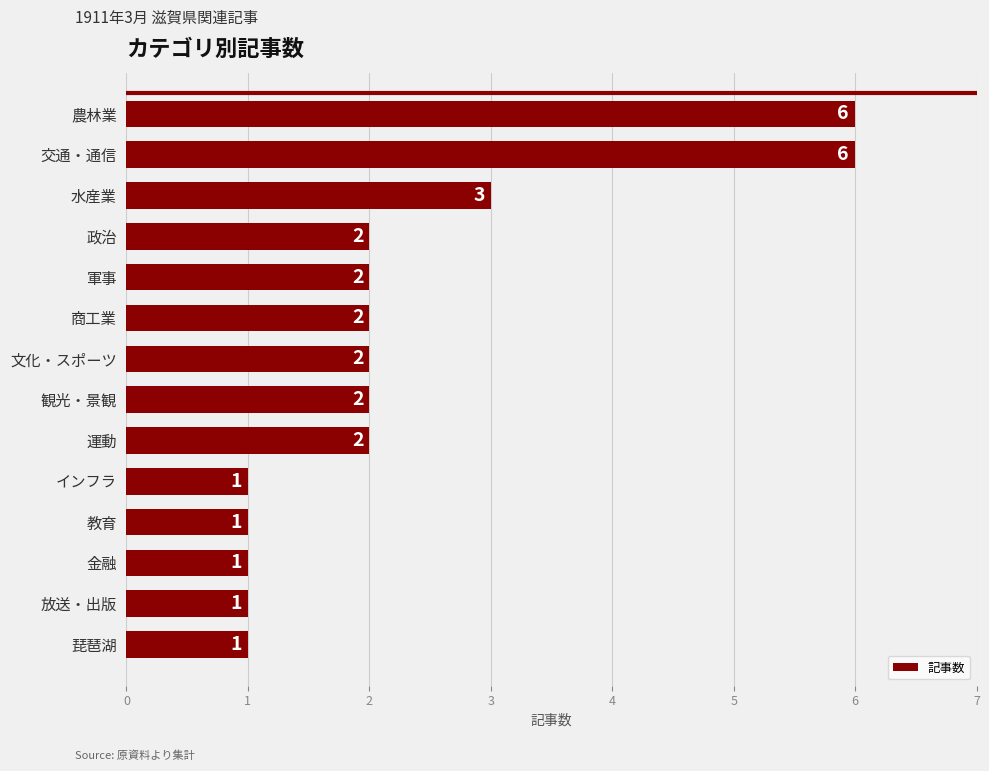

How many data points are less than 2?

5